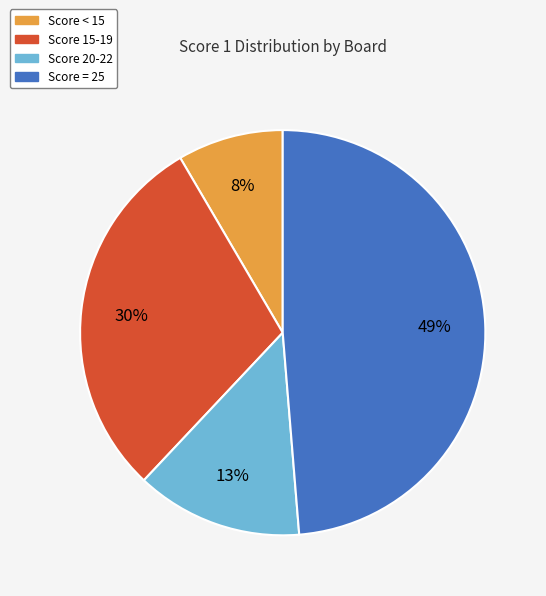

Does any single category account for the majority?

No